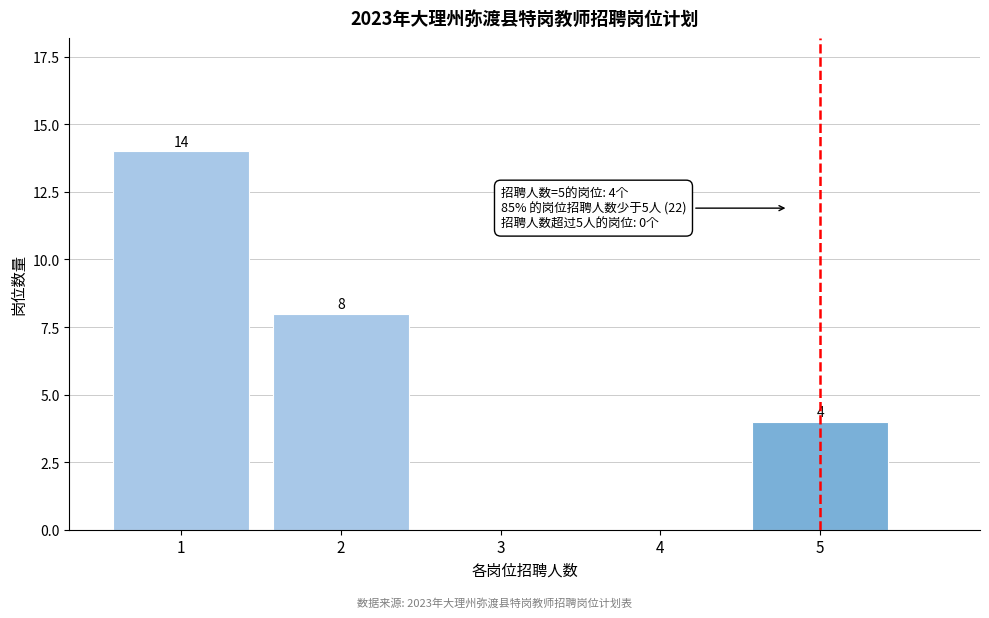

Reading left to right, transcribe all the data shown in this chart.

1=14	2=8	3=0	4=0	5=4